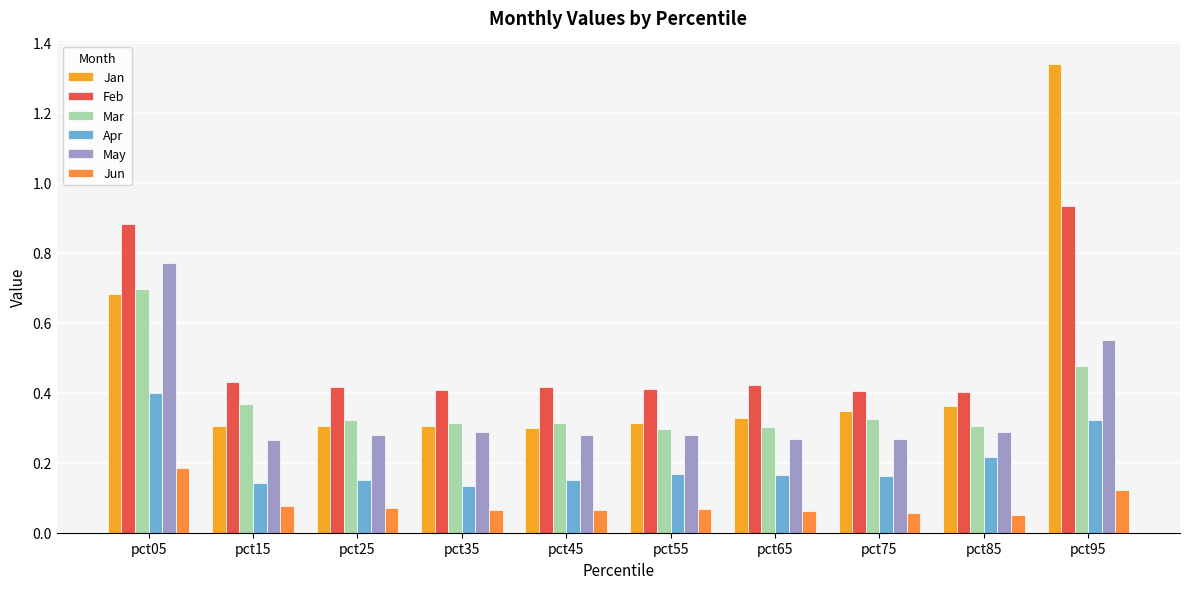

List the series in order of their peak value, lowest first.

Jun, Apr, Mar, May, Feb, Jan